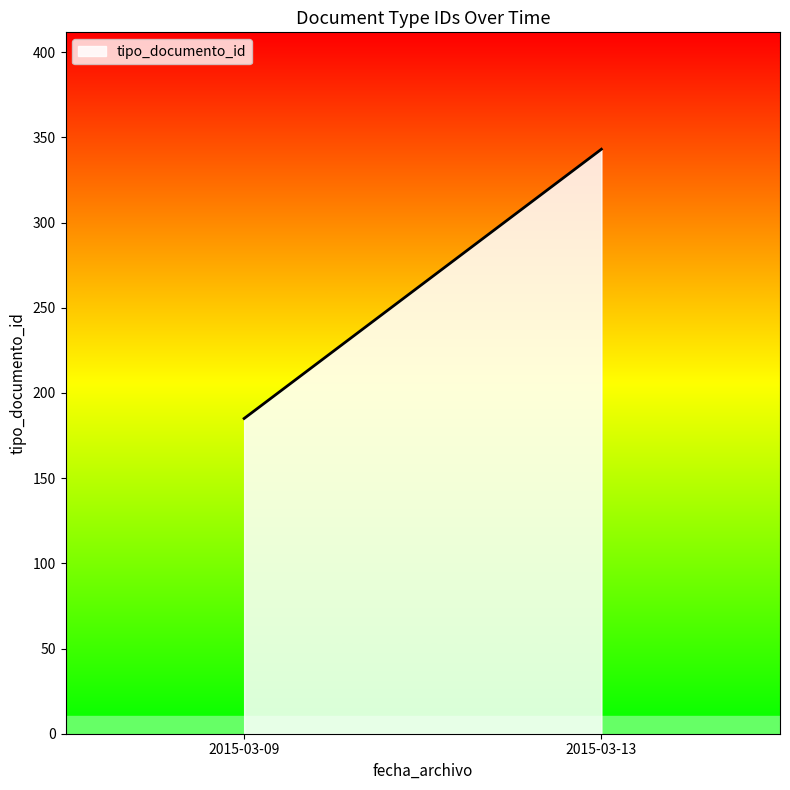

At which category does the chart reach its minimum across all series?

2015-03-09